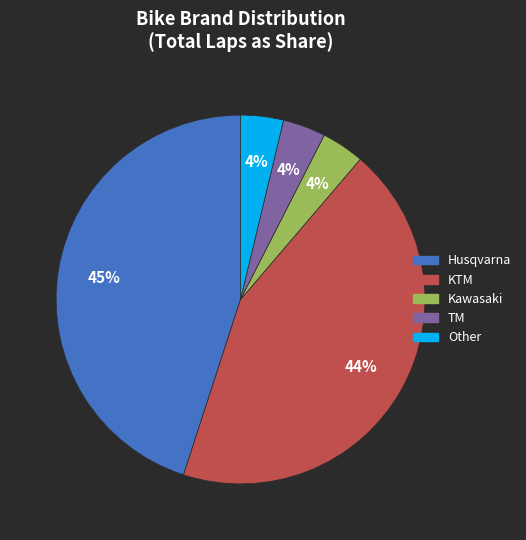

Count the number of slices in the pie.

5